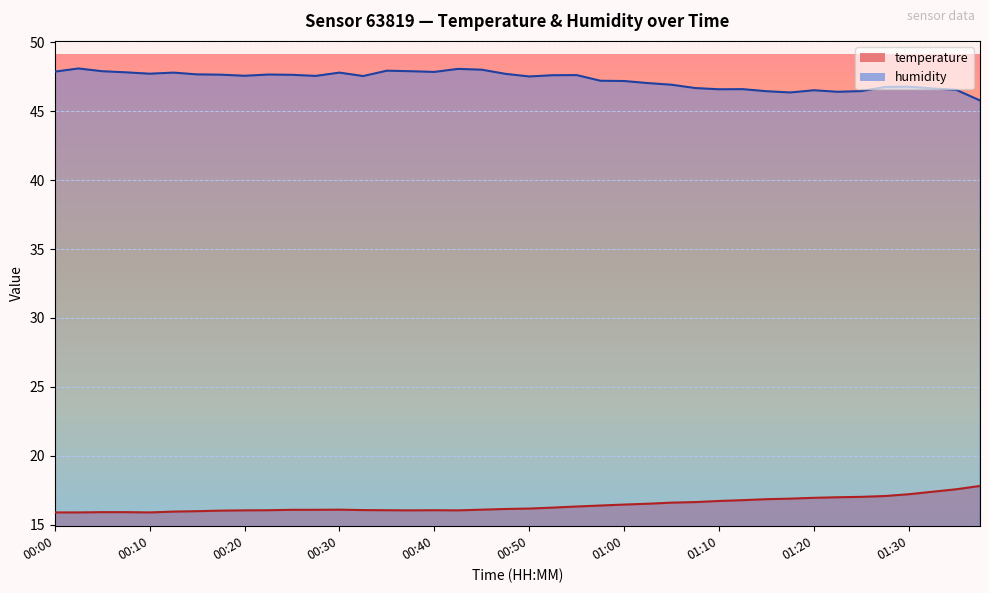

How many lines are shown in the chart?

2